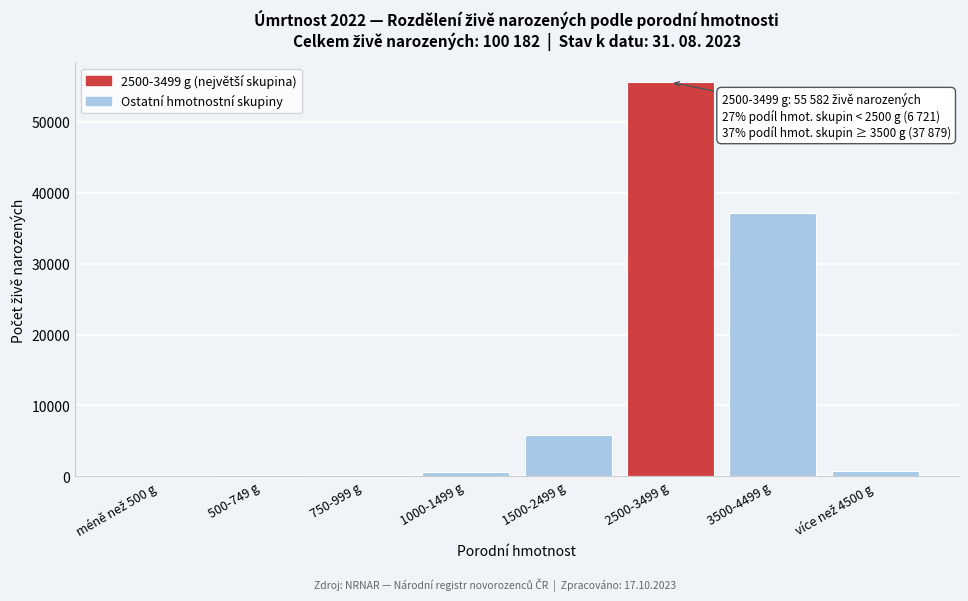

The value at 3500-4499 g is 53282. True or false?

False